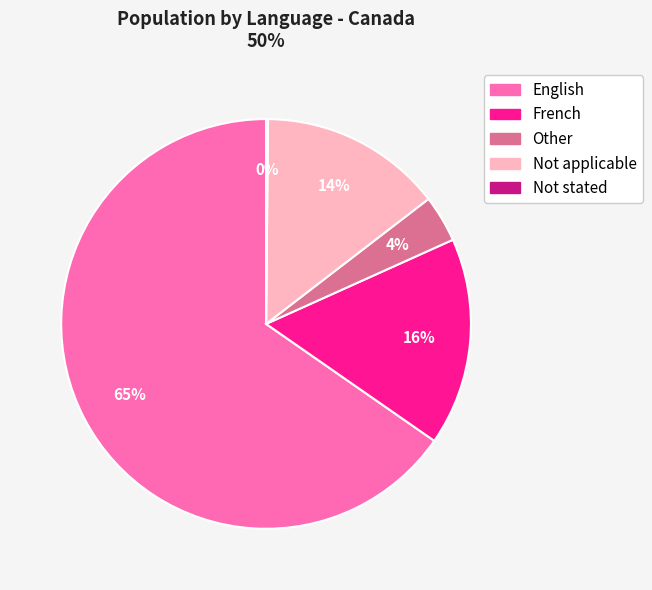

What percentage is the Other slice, to the nearest percent?

4%